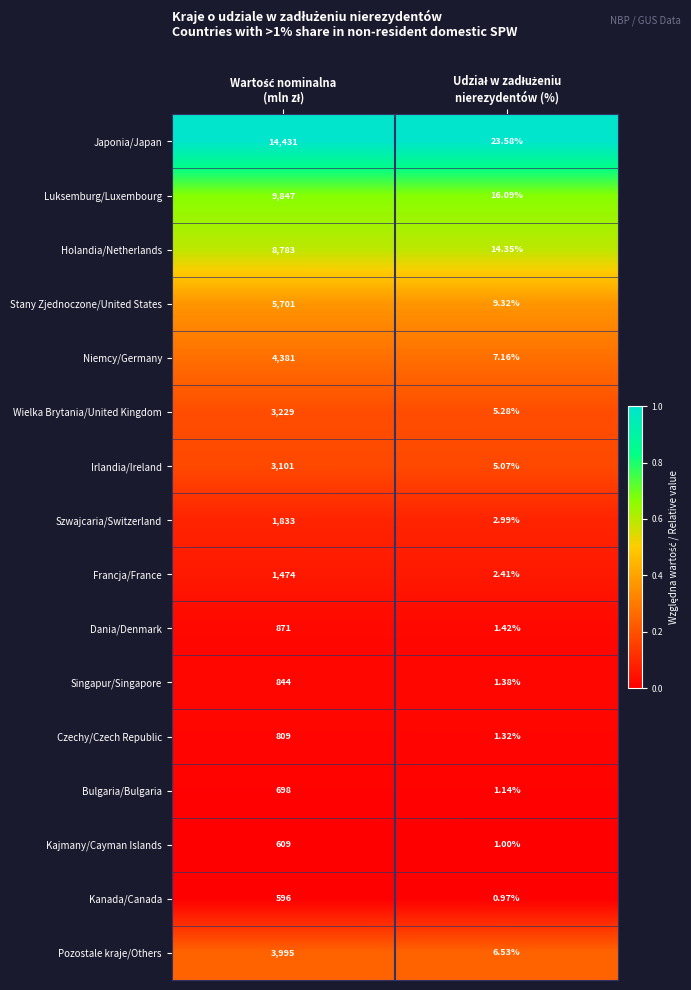

Which series has the widest spread of values?

Japonia/Japan